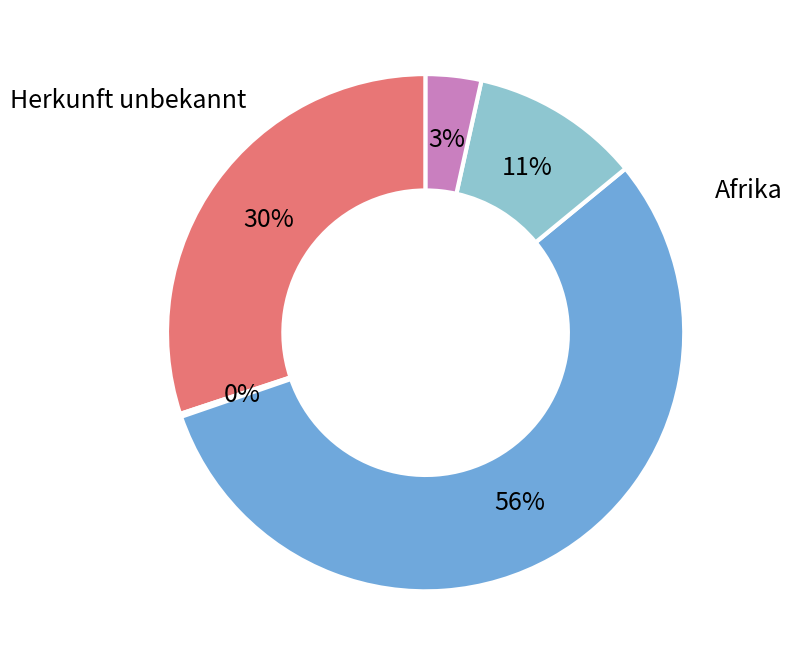

To the nearest percent, what is the average slice percentage?

20%